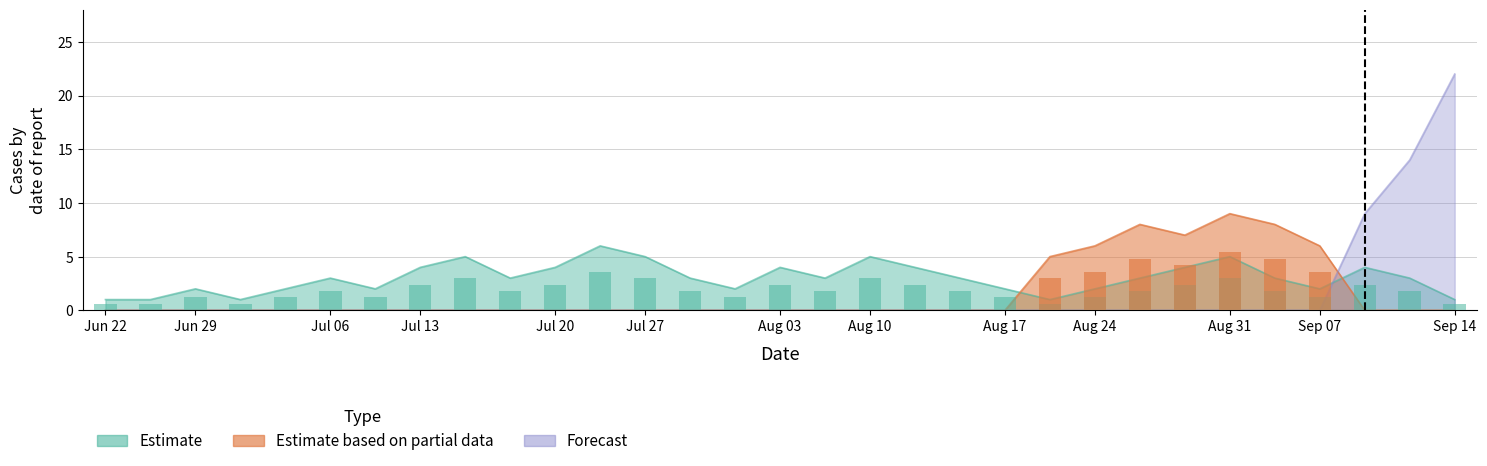

Reading left to right, what are all the values shown in this chart?

Estimate: 1	1	2	1	2	3	2	4	5	3	4	6	5	3	2	4	3	5	4	3	2	1	2	3	4	5	3	2	4	3	1
Estimate based on partial data: 0	0	0	0	0	0	0	0	0	0	0	0	0	0	0	0	0	0	0	0	0	5	6	8	7	9	8	6	0	0	0
Forecast: 0	0	0	0	0	0	0	0	0	0	0	0	0	0	0	0	0	0	0	0	0	0	0	0	0	0	0	0	9	14	22